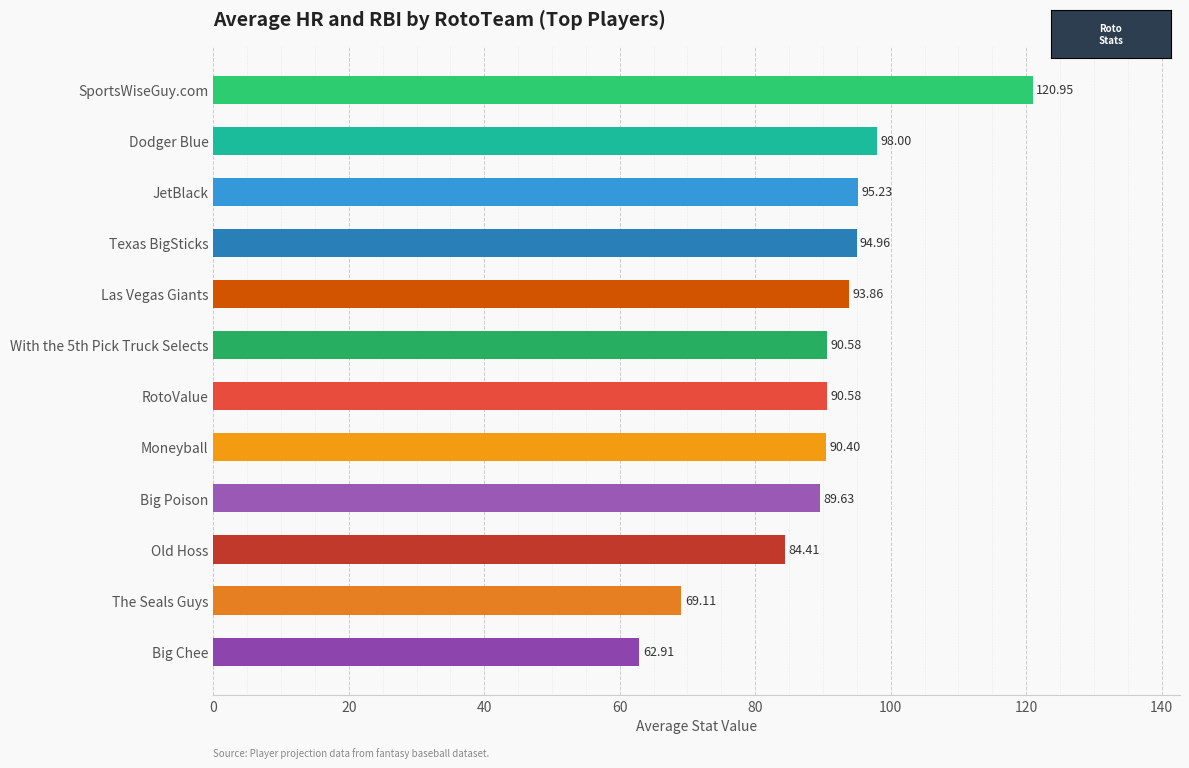

What is the label of the 8th bar from the bottom?

Las Vegas Giants